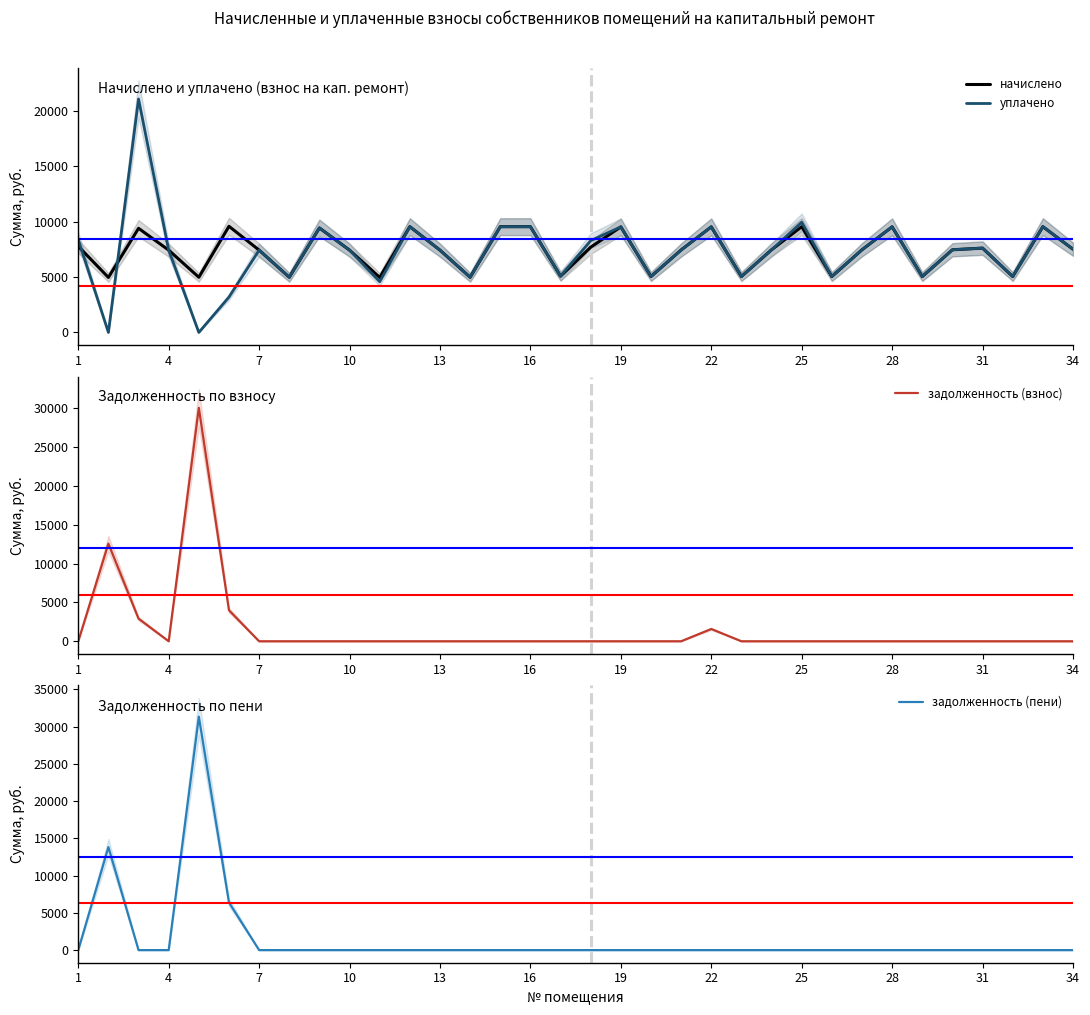

Does the chart have visible grid lines?

No